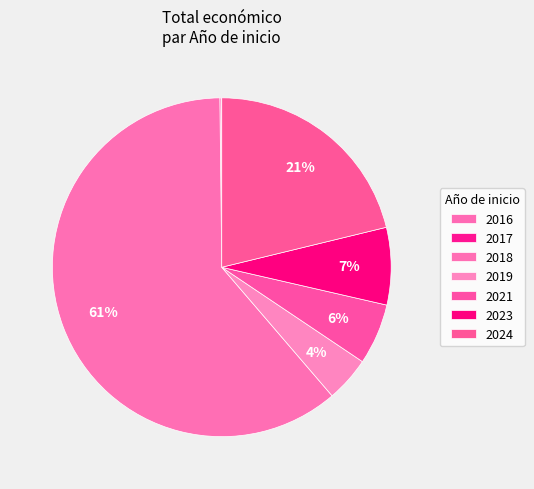

To the nearest percent, what is the difference between the 2021 and 2023 slice percentages?

5%